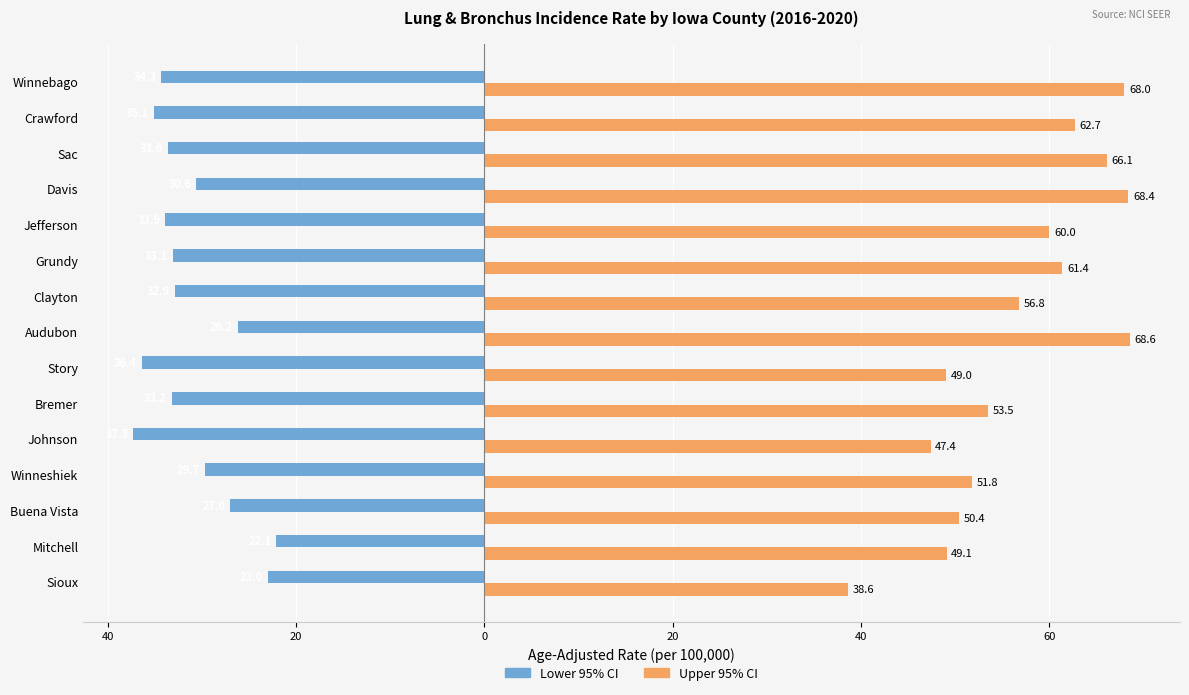

What are all the series names shown in the legend?

Lower 95% CI, Upper 95% CI